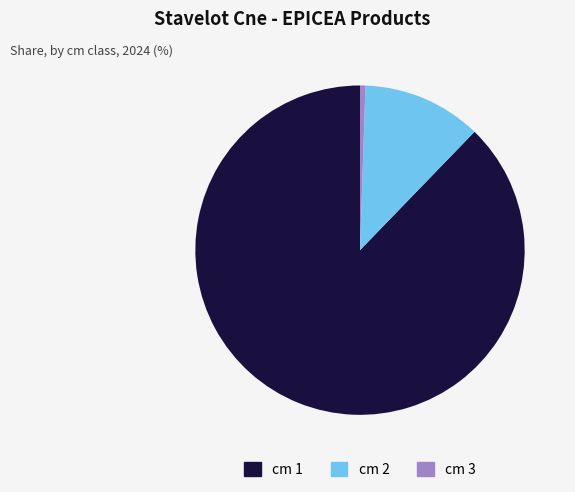

Is it true that cm 2 is 12% of the pie?

True